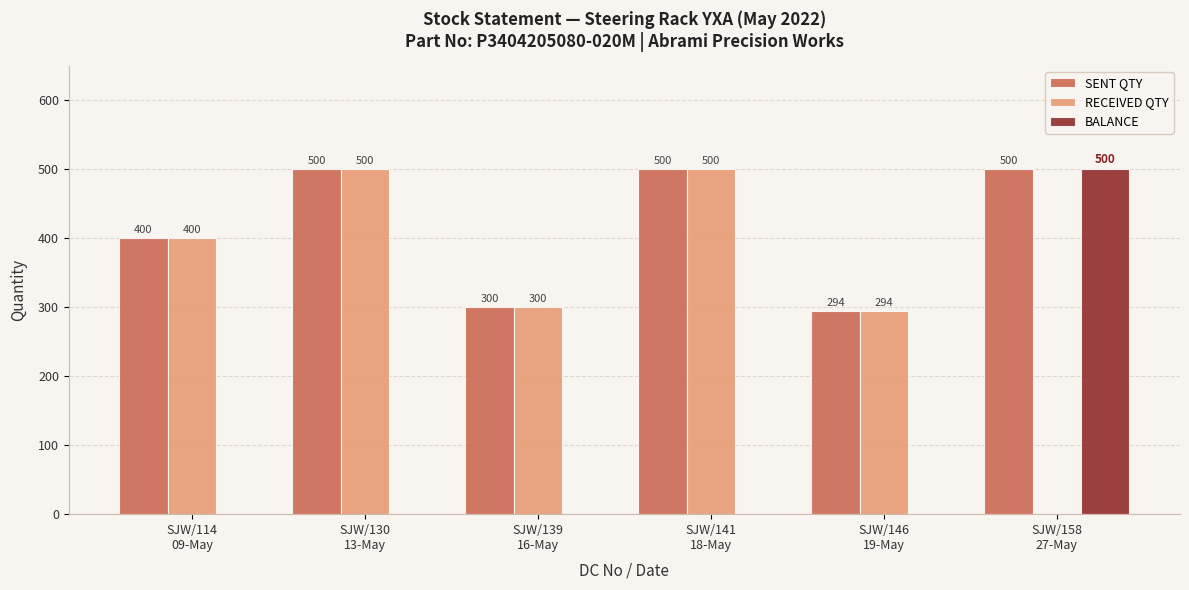

What is the maximum value for BALANCE?

500